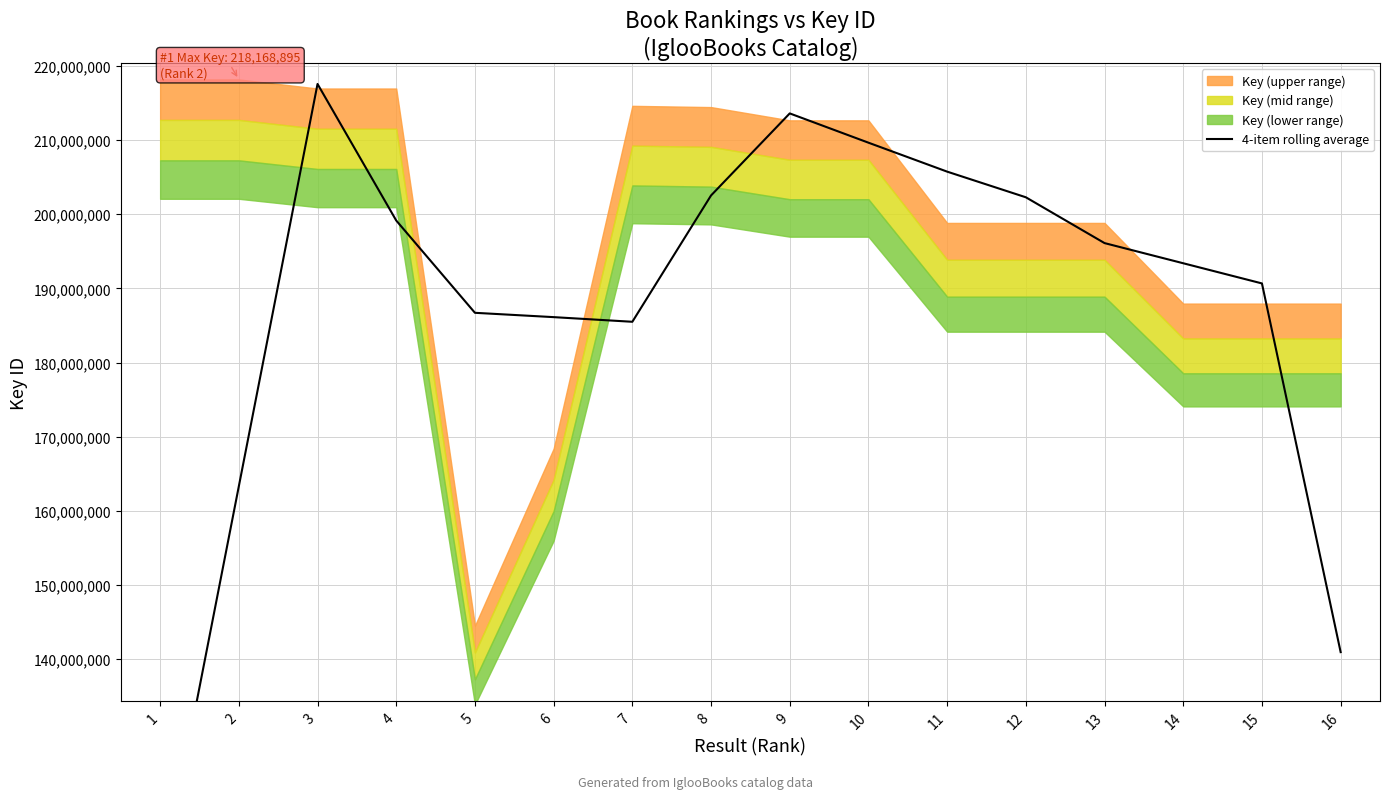

How many data points are less than 196104376?

8